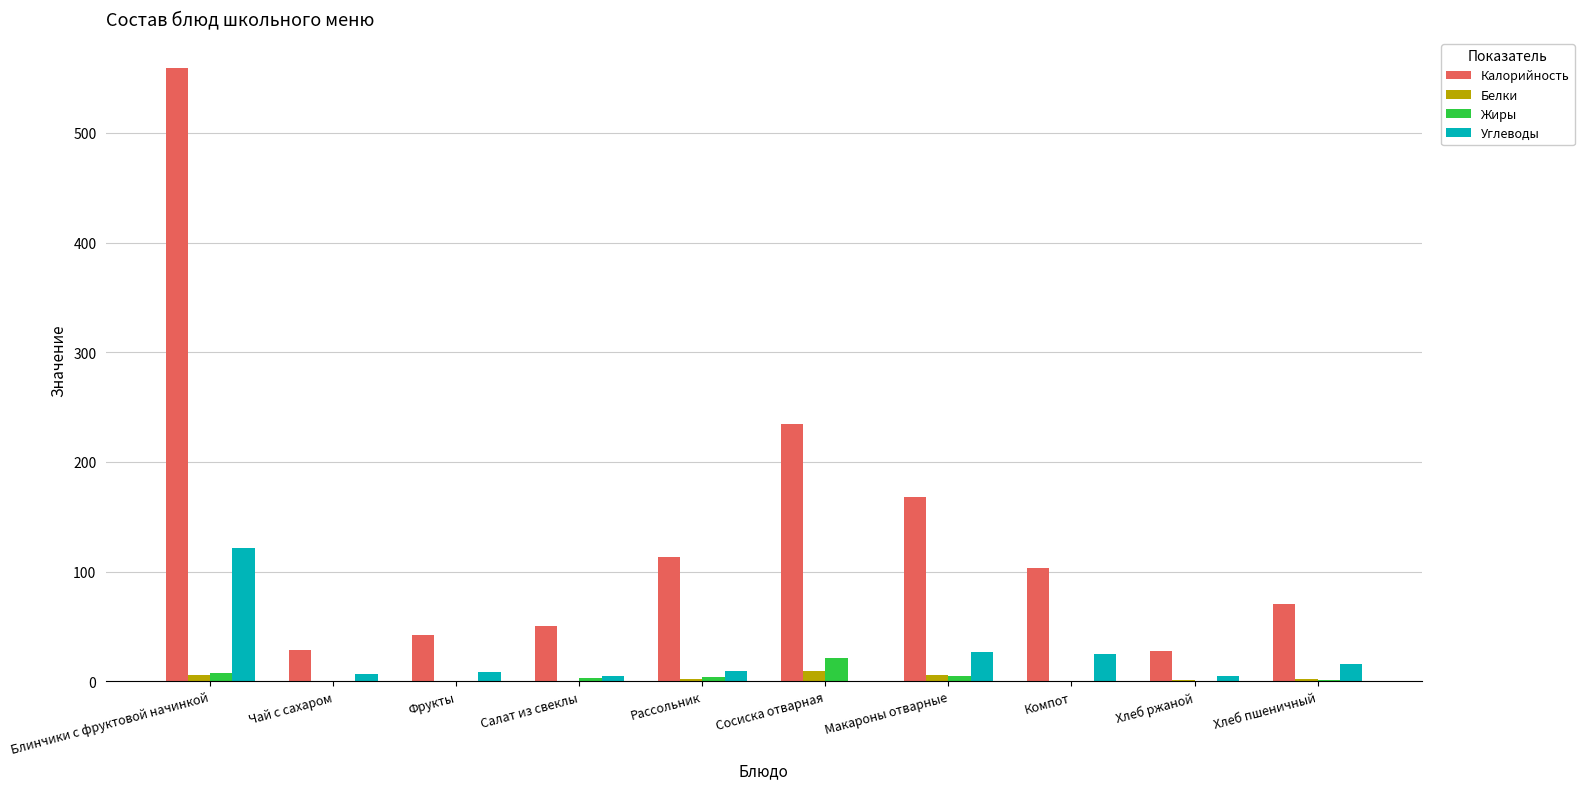

Are the bars horizontal?

No